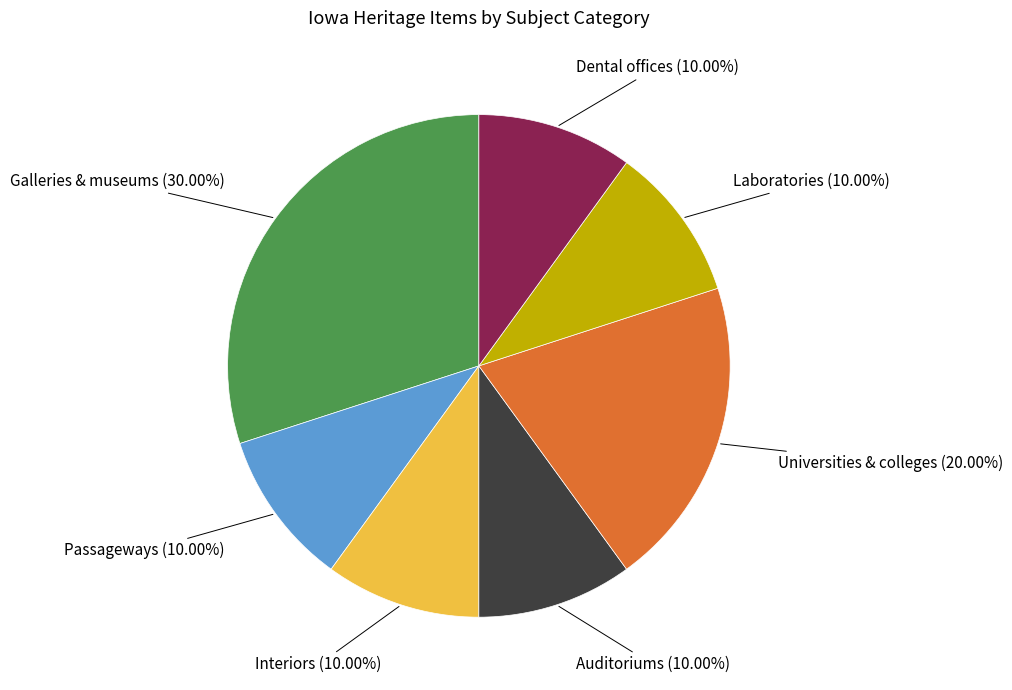

Is there a majority slice in this chart?

No